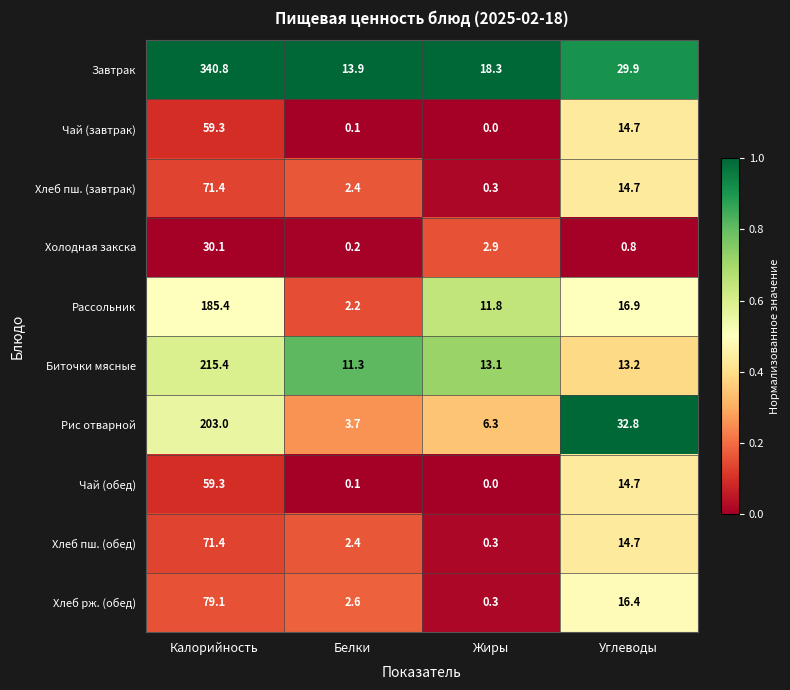

What is the total value across all series at Белки?

38.9